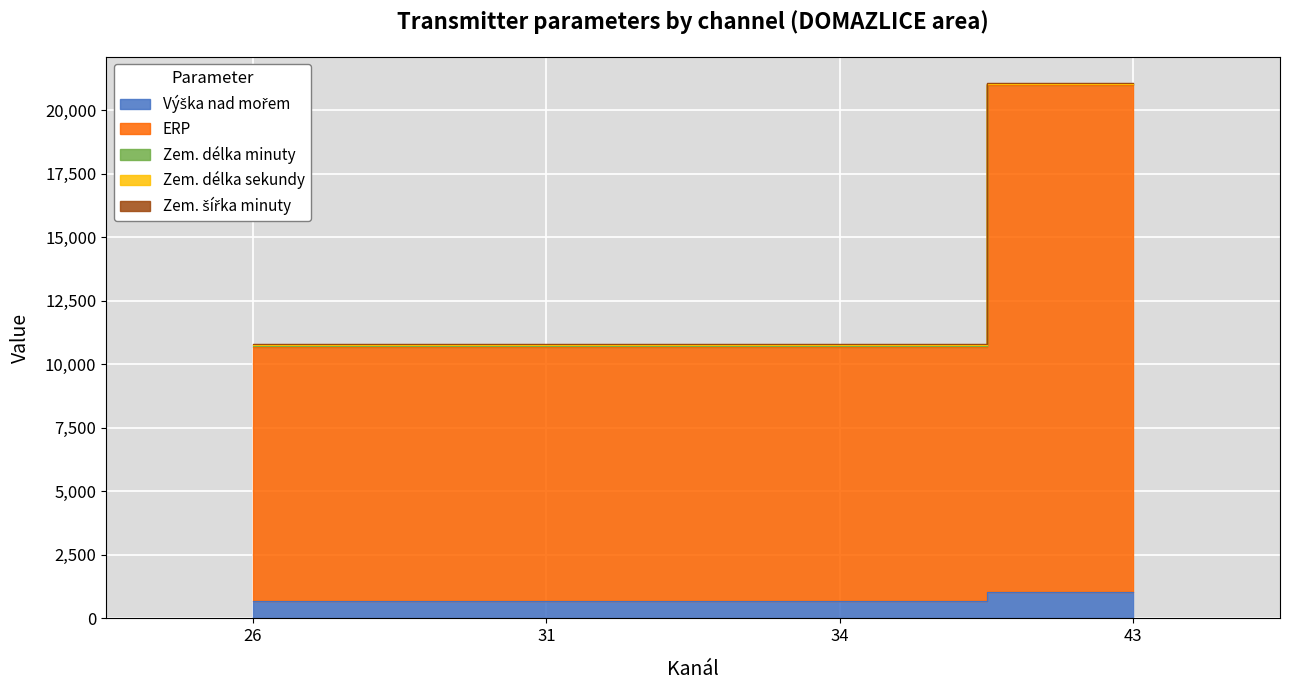

Rank the categories by Zem. délka minuty value from highest to lowest.

43, 26, 31, 34